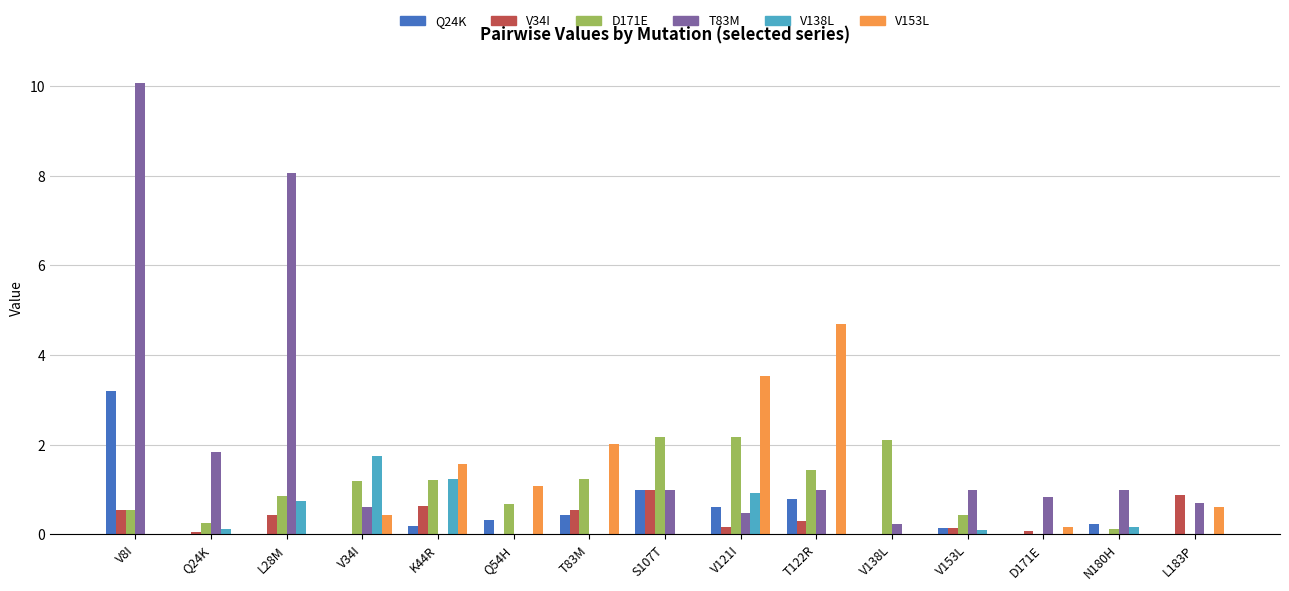

What is the greatest value displayed?

10.1